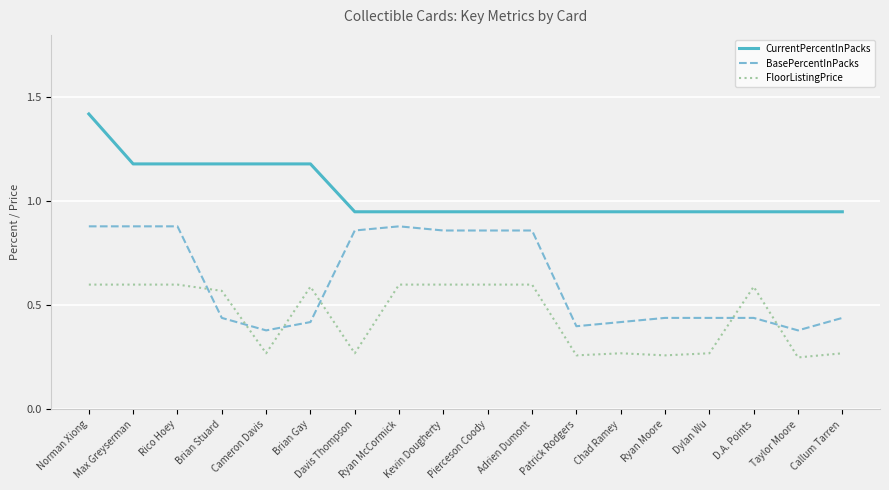

What is the spread (max minus min) of values at Davis Thompson?

0.7